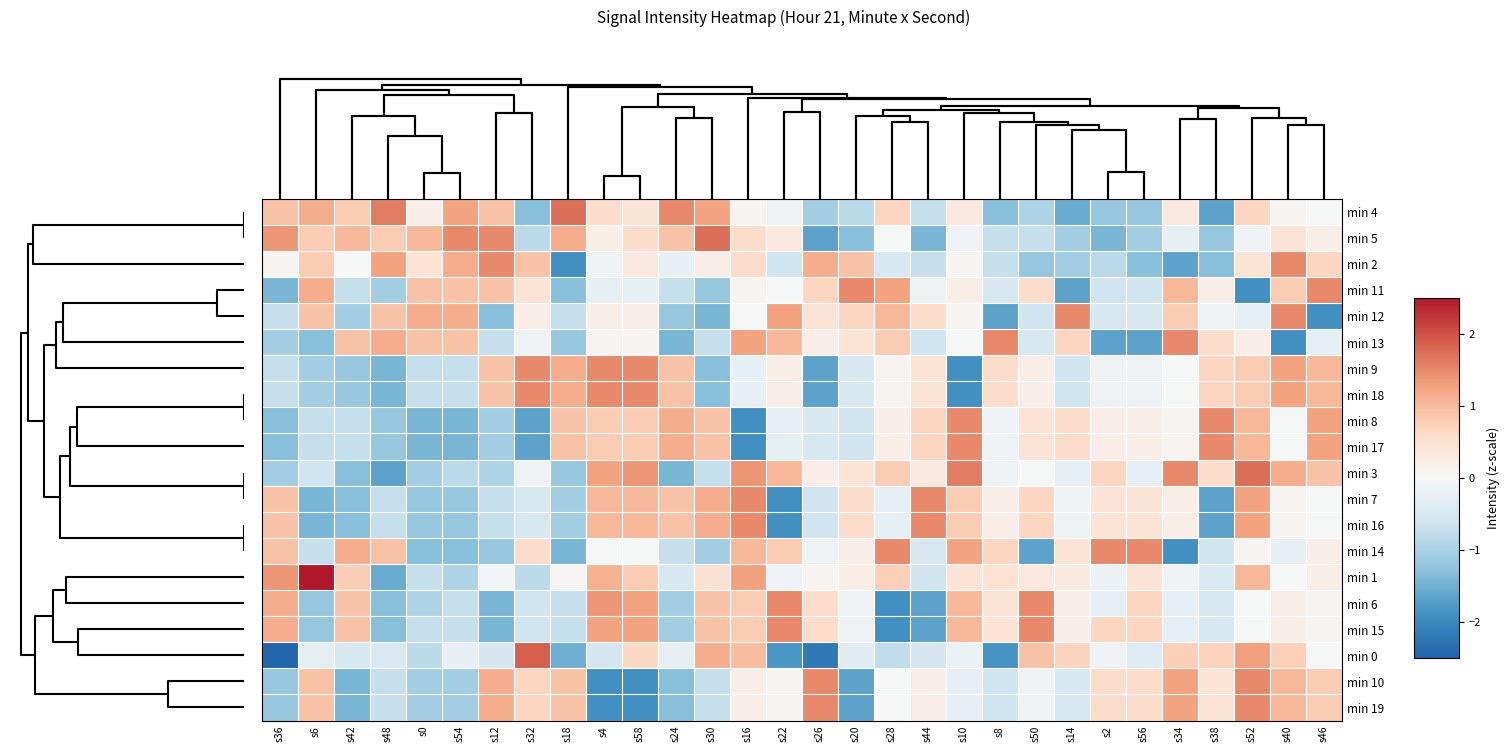

Which category has the lowest value across all series?

s36